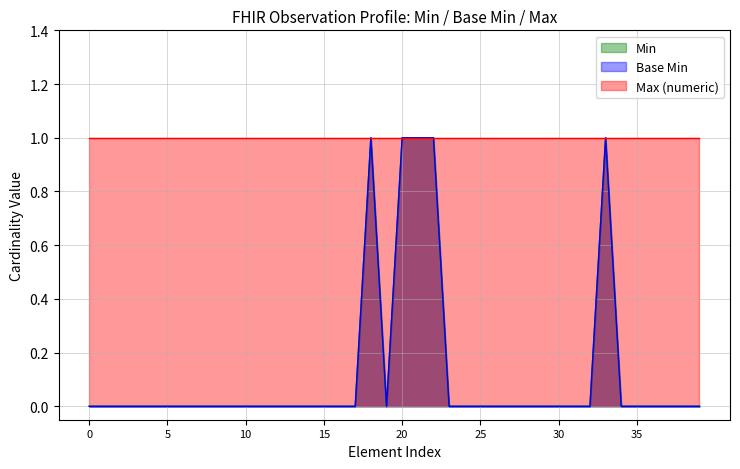

Which series has the widest spread of values?

Min